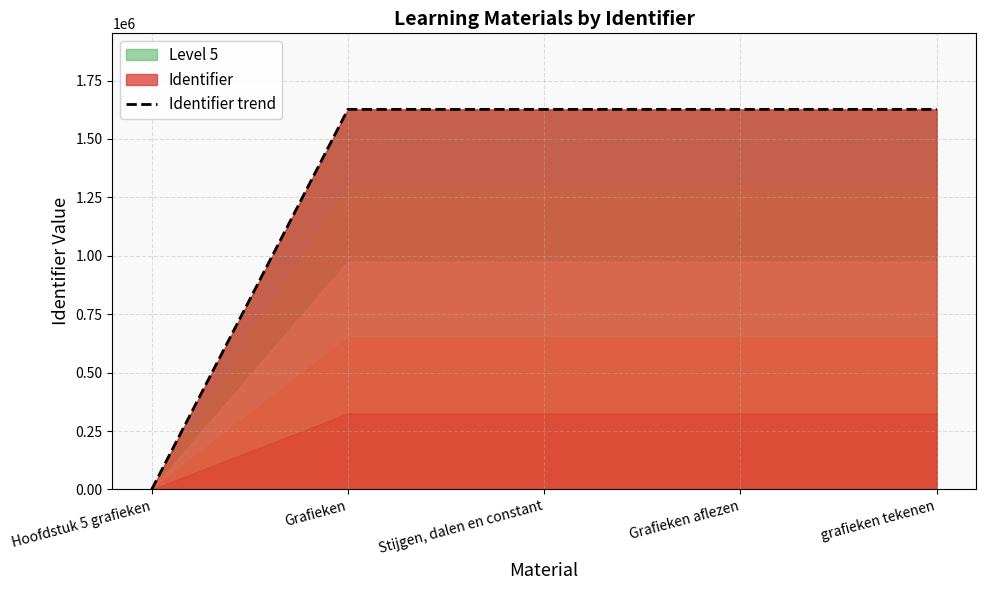

Where is the first local maximum?

Stijgen, dalen en constant